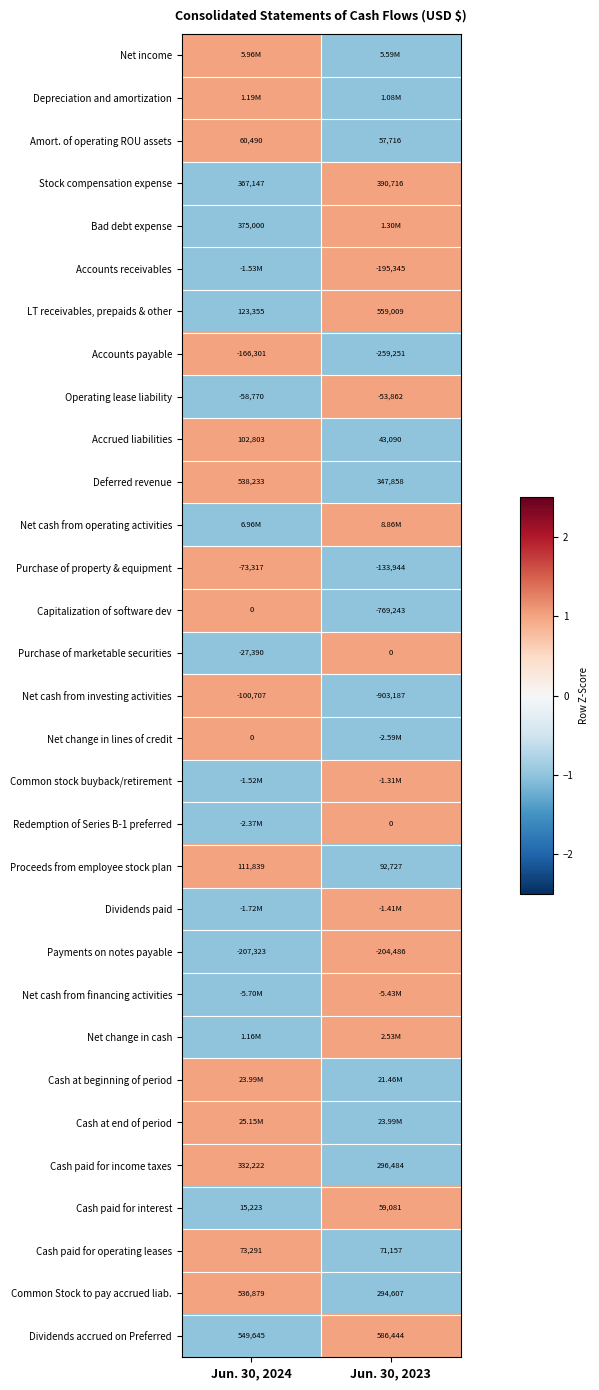

Count the number of categories in the chart.

2